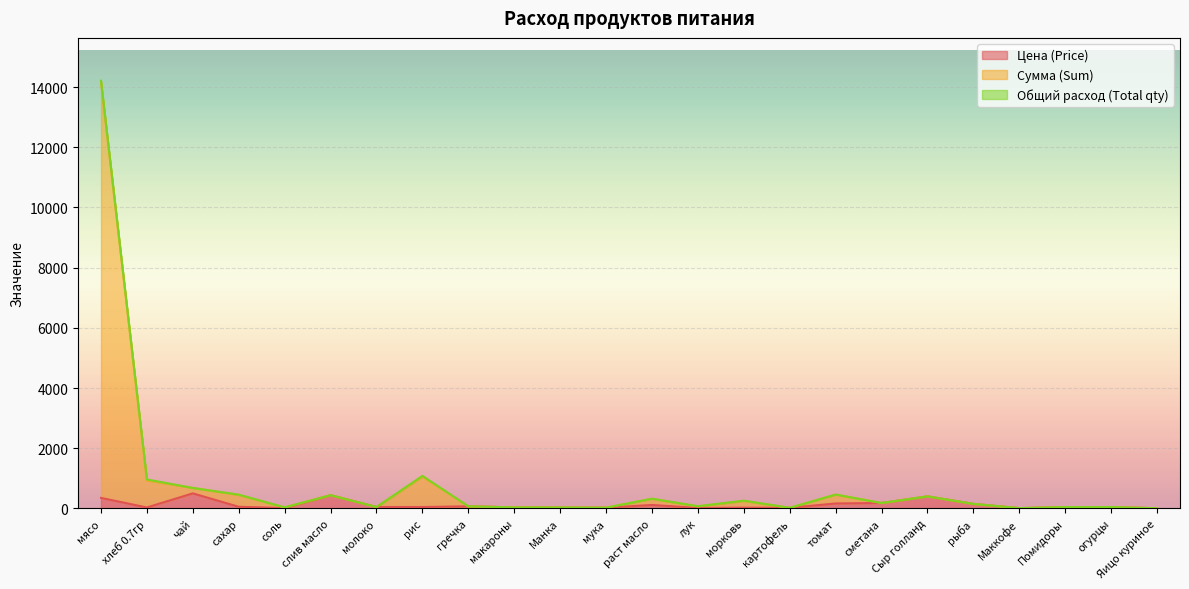

True or false: Сумма (Sum) has more than 0 points higher than both neighbors.

True